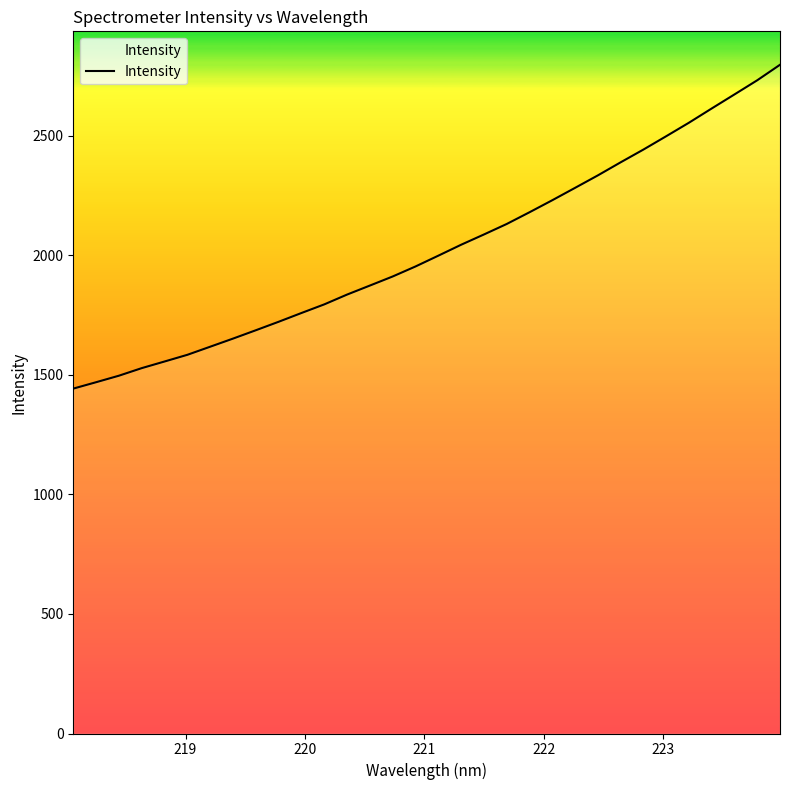

What is the maximum value shown in the chart?

2796.5